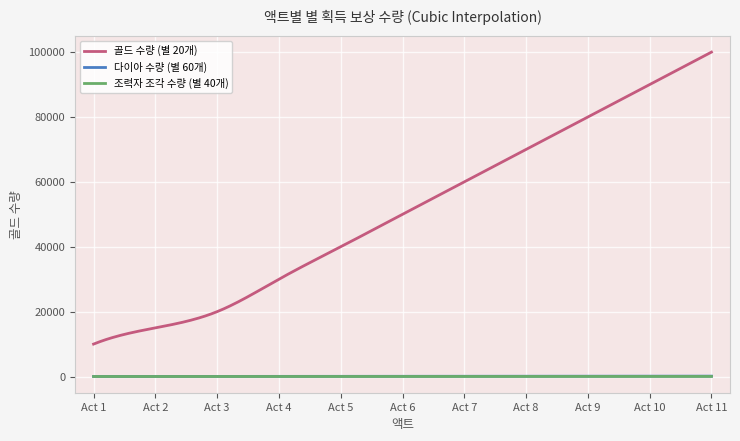

True or false: 골드 수량 (별 20개) has more than 1 points higher than both neighbors.

False